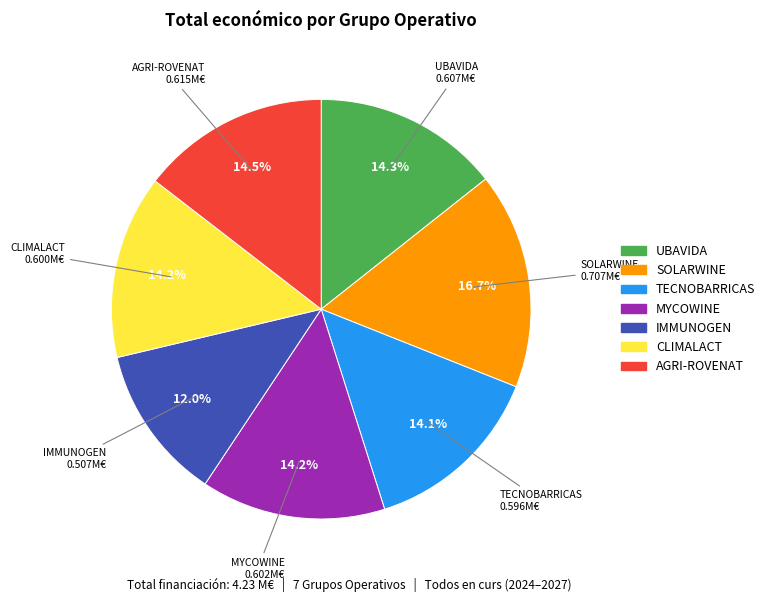

Which category has the smallest portion of the pie?

IMMUNOGEN